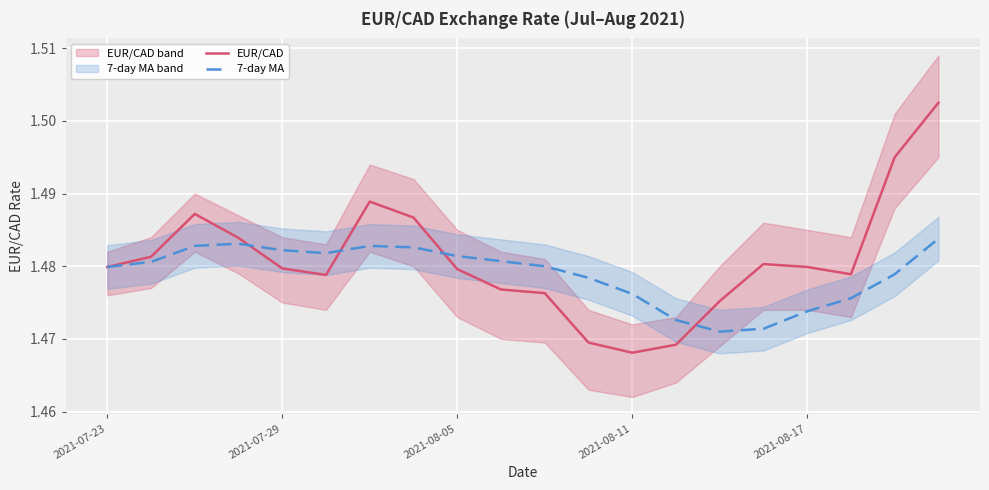

How many lines are shown in the chart?

2